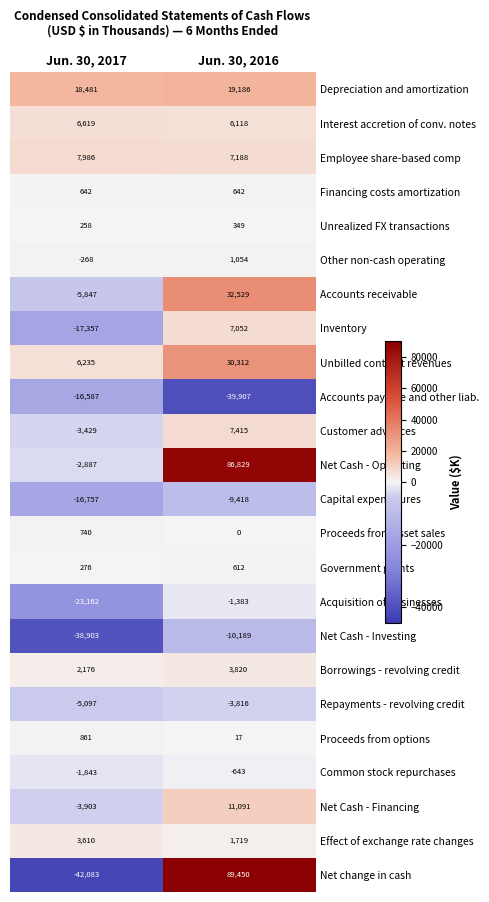

Which series has the widest spread of values?

Net change in cash